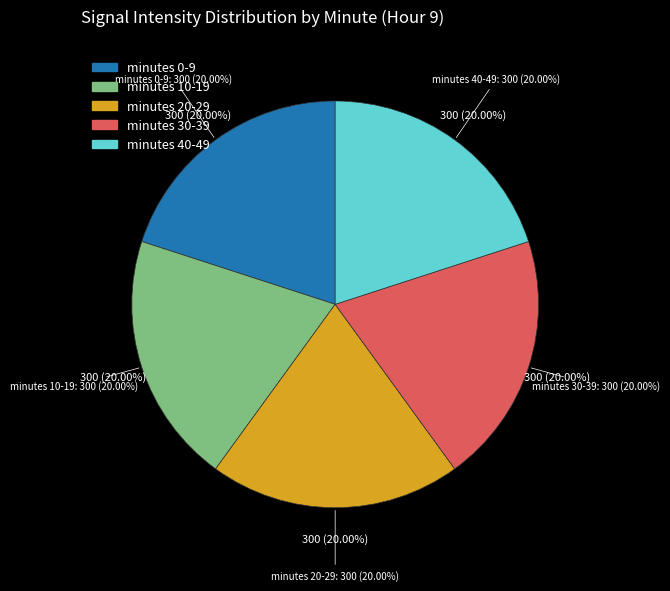

Does any single category account for the majority?

No